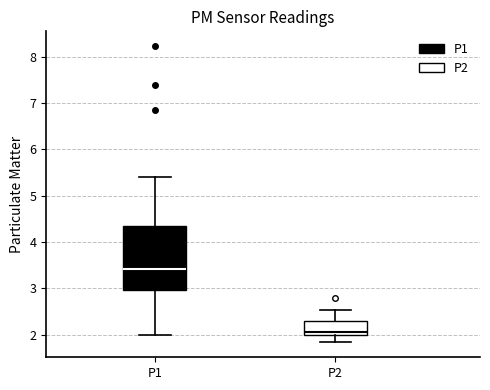

Where does the median line of the box for P2 sit on the y-axis? The values are not printed on the chart, so give them approximately, as read against the axis.

2.1